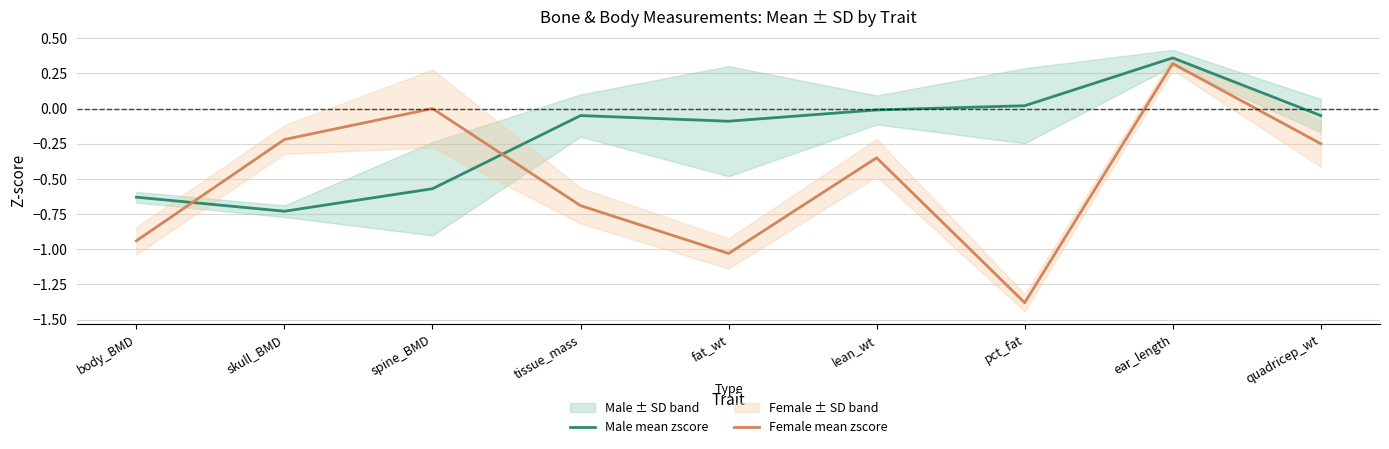

What is the label of the 7th point from the right?

spine_BMD